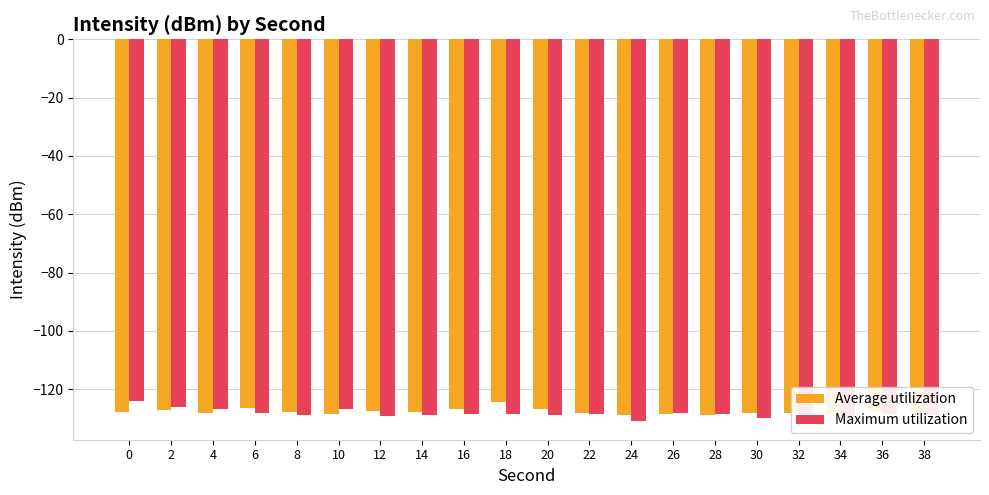

What is the greatest value displayed?

-123.9